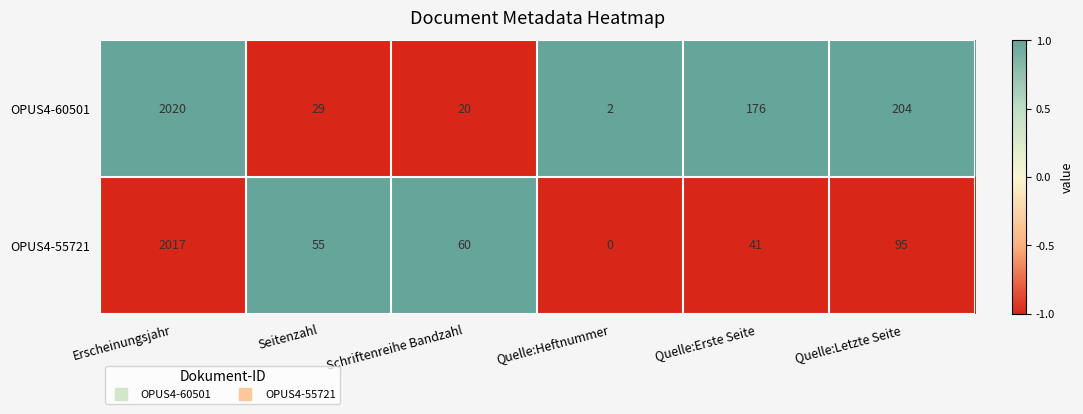

How many values in OPUS4-55721 are above zero?

5